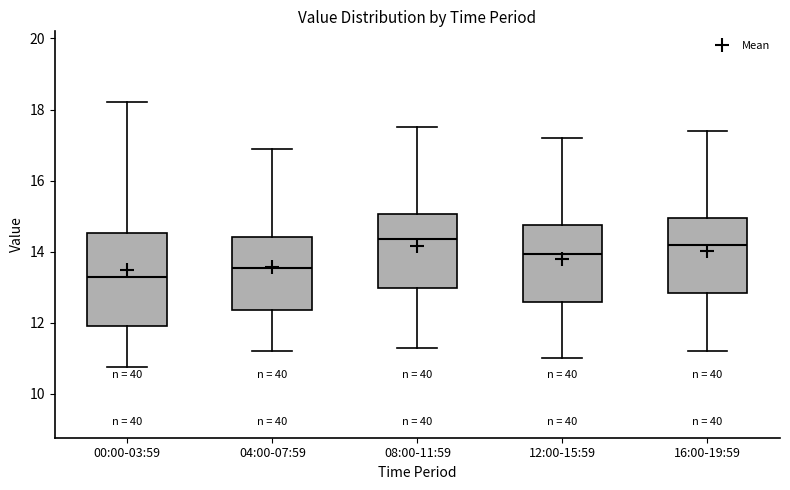

Which box is the tallest, from its lower edge to its upper edge?

00:00-03:59